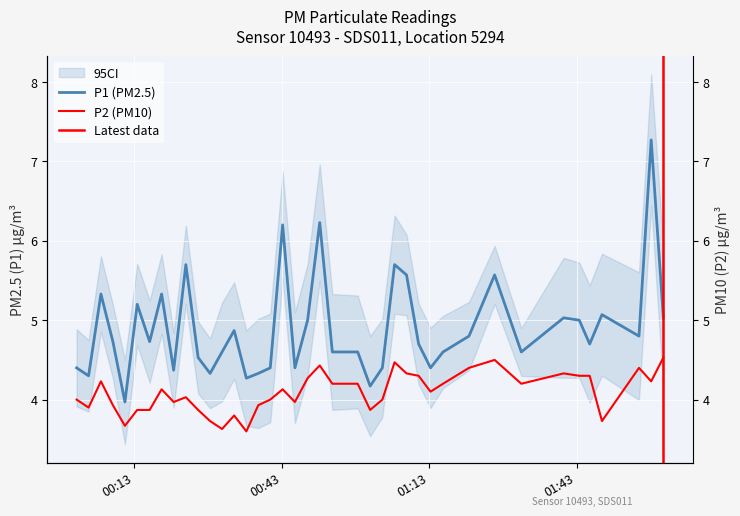

What is the difference between the maximum and minimum values in the P1 series?

3.3